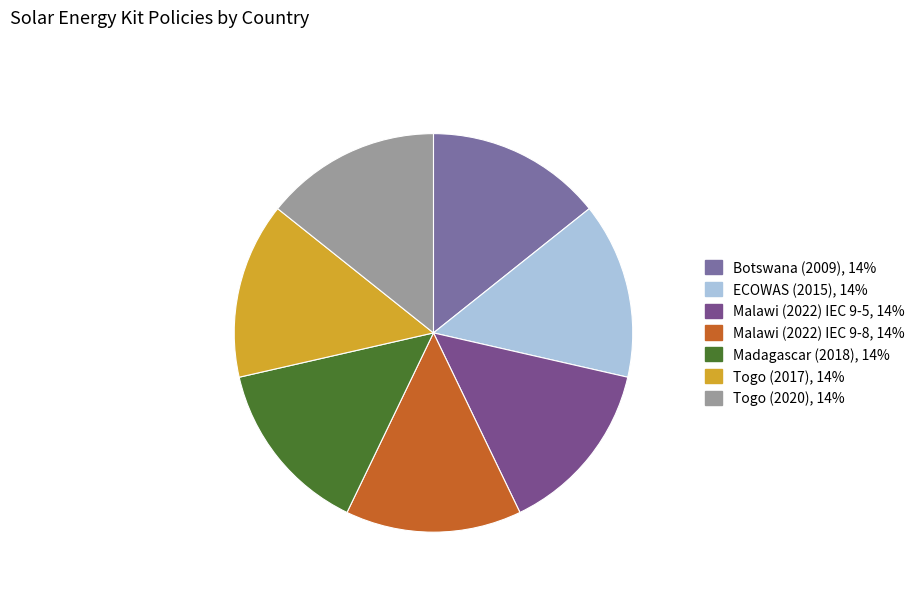

Is there a majority slice in this chart?

No